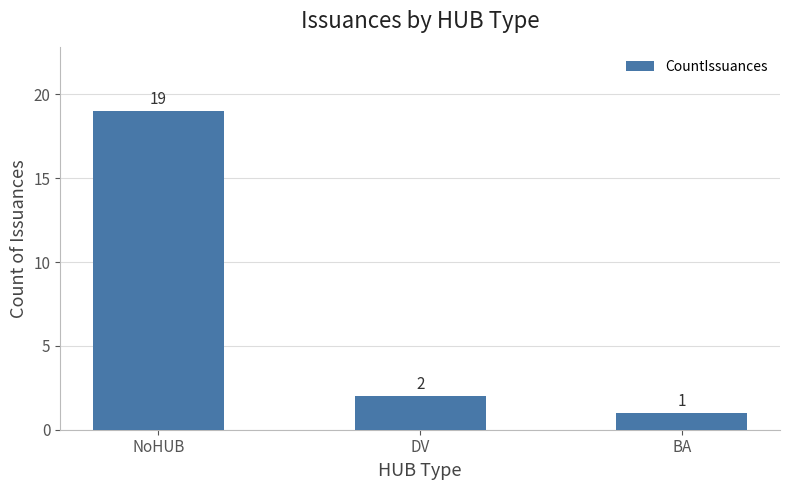

Reading left to right, transcribe all the data shown in this chart.

NoHUB=19	DV=2	BA=1